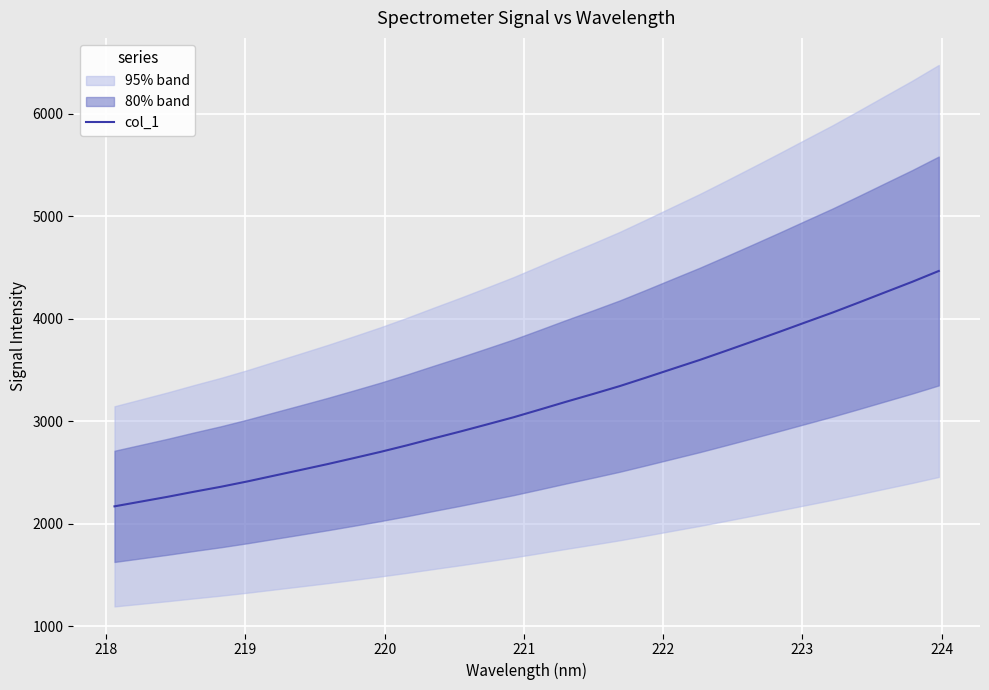

What is the difference between the maximum and minimum values?

2296.6